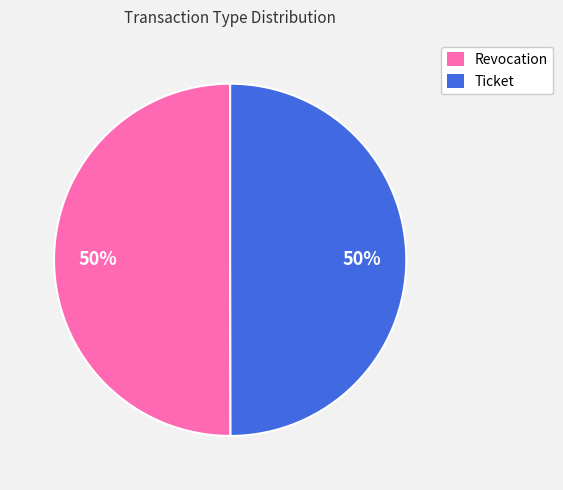

To the nearest percent, what is the combined percentage of Ticket and Revocation?

100%